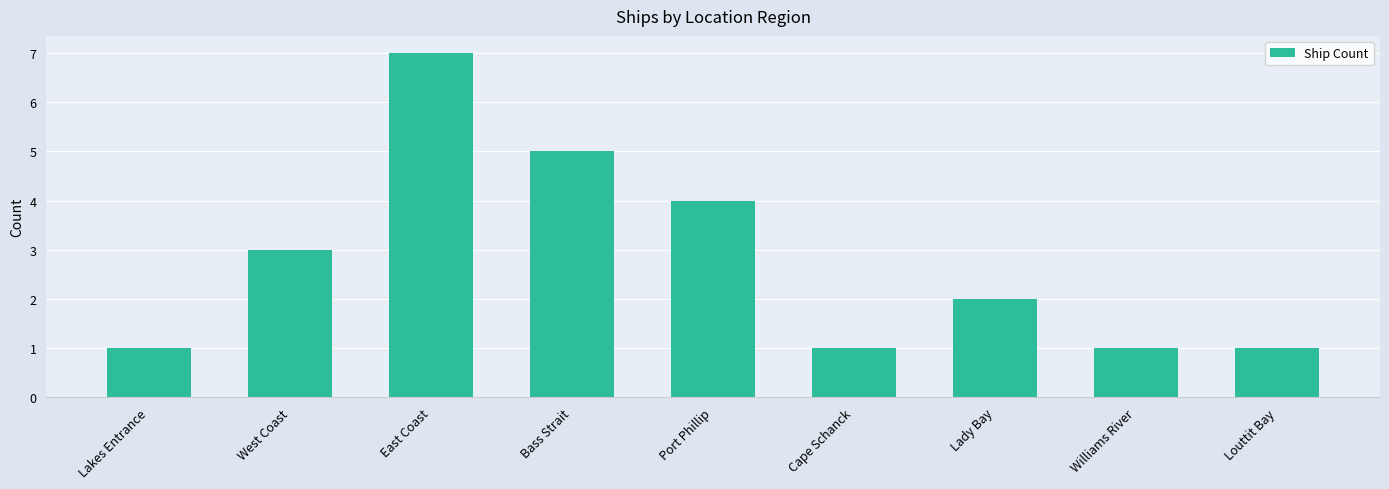

What is the label of the 9th bar from the left?

Louttit Bay